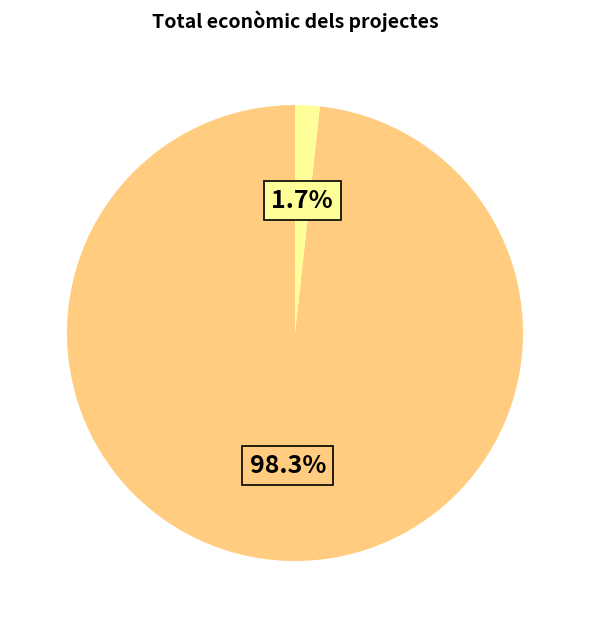

Does any single category account for the majority?

Yes